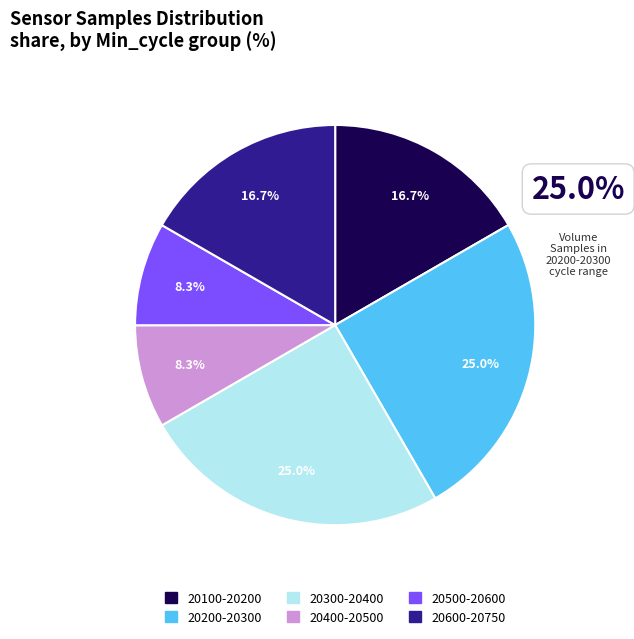

Is there a majority slice in this chart?

No